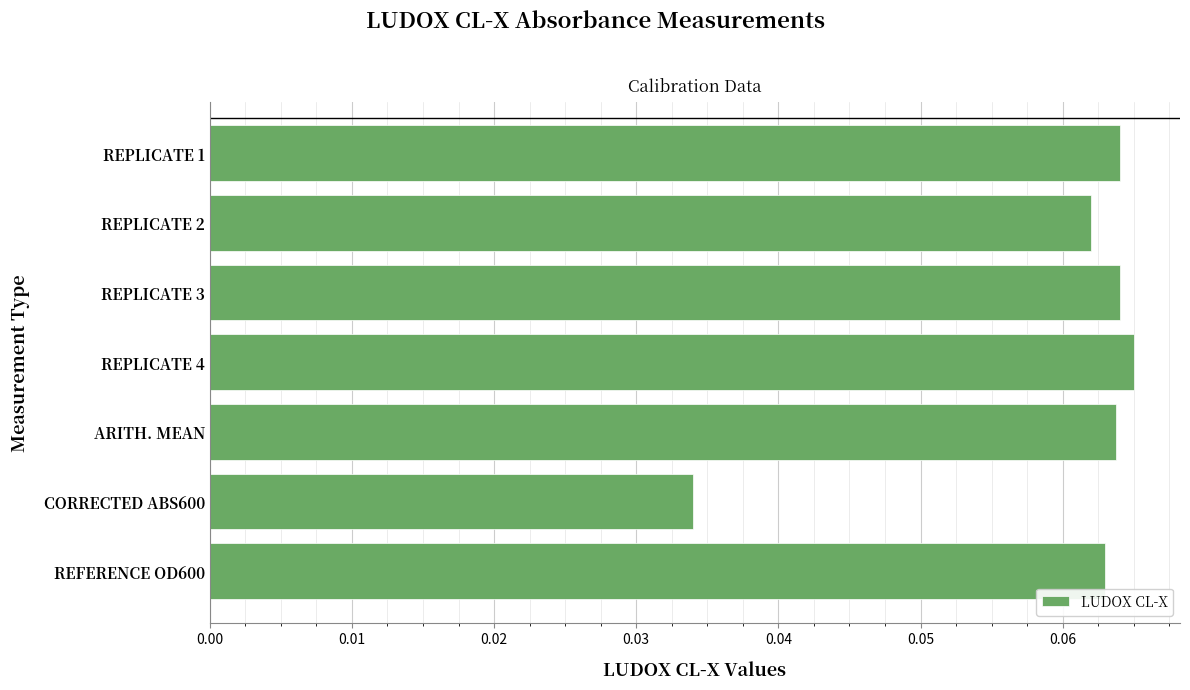

Which category has the lowest value across all series?

CORRECTED ABS600